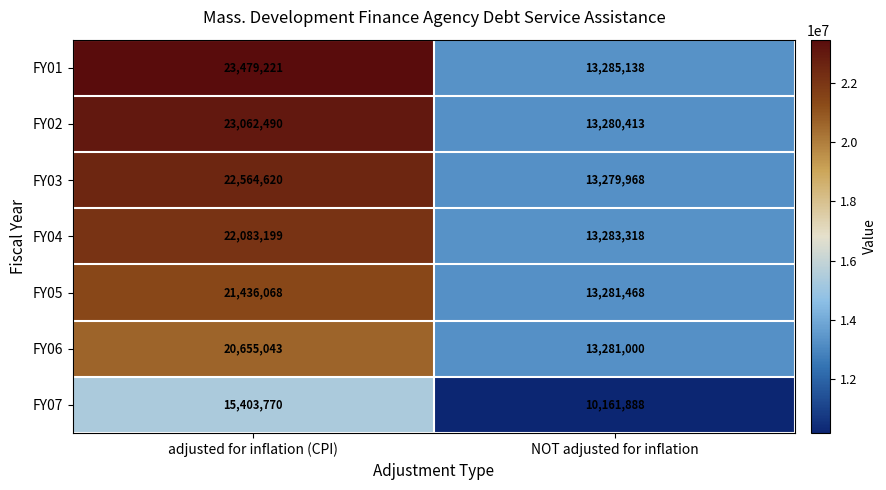

What is the sum of the FY06 values at adjusted for inflation (CPI) and NOT adjusted for inflation?

33936043